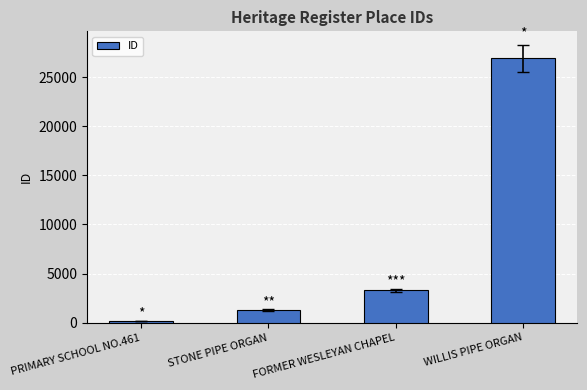

List the labels in order of value, largest first.

WILLIS PIPE ORGAN, FORMER WESLEYAN CHAPEL, STONE PIPE ORGAN, PRIMARY SCHOOL NO.461